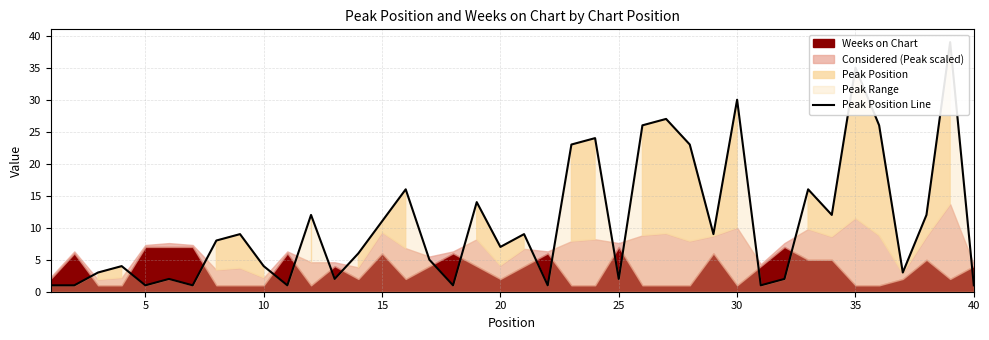

What is the difference between the maximum and minimum values?

38